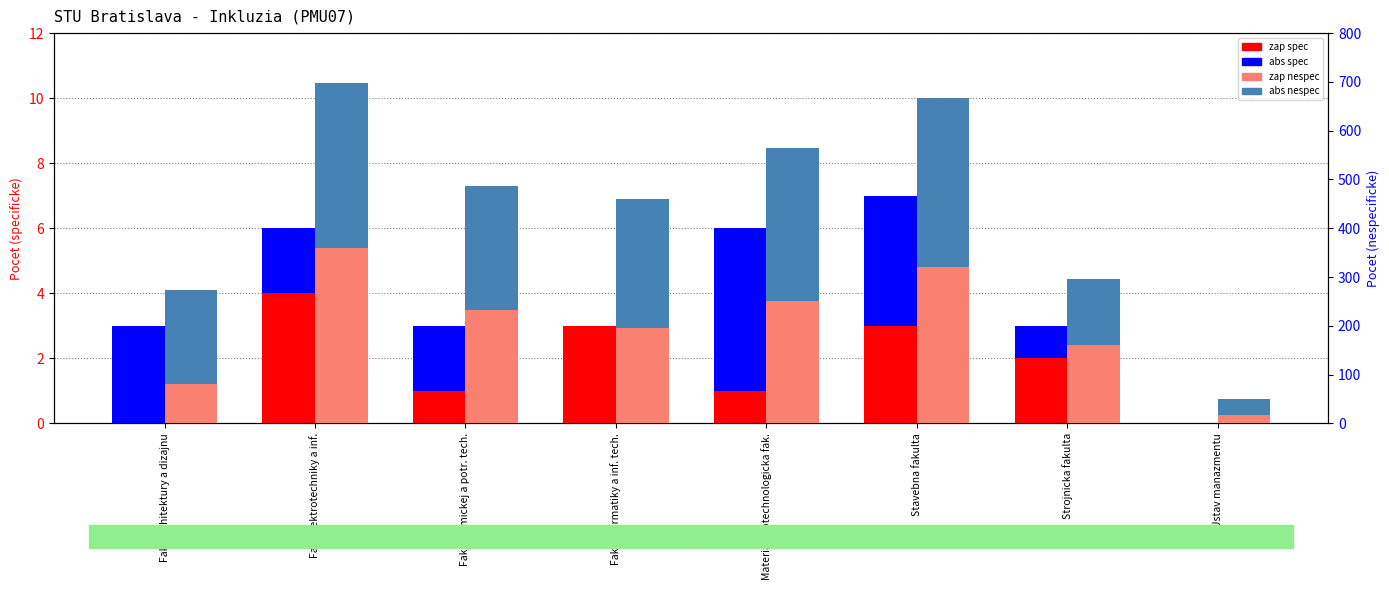

At Fak. chemickej a potr. tech., list the series in order from largest to smallest.

zap nespec, abs nespec, zap spec, abs spec